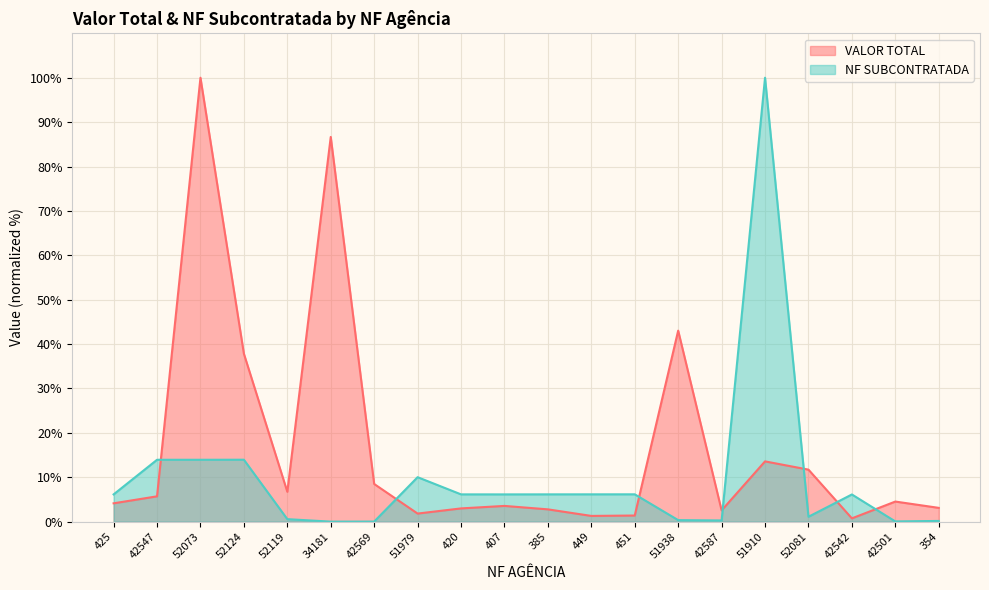

What is the spread (max minus min) of values at 451?

4.8